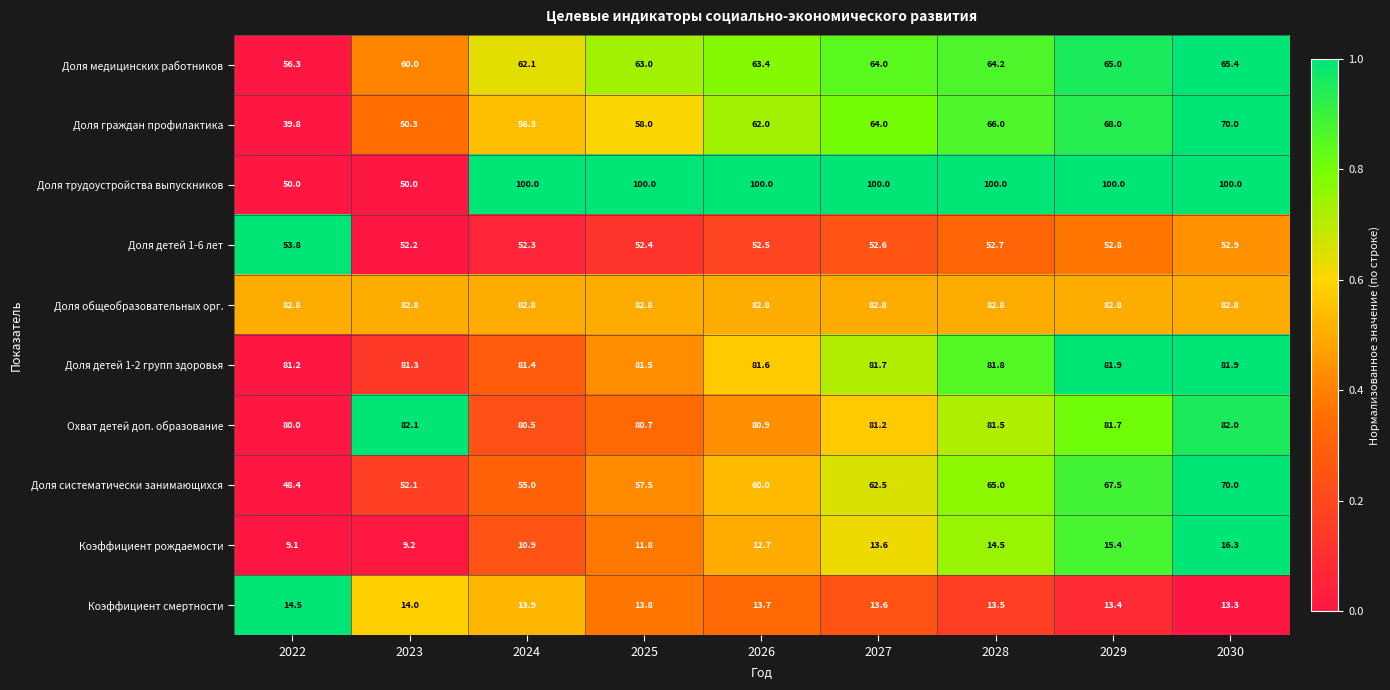

At which label is Коэффициент рождаемости closest to 12?

2025